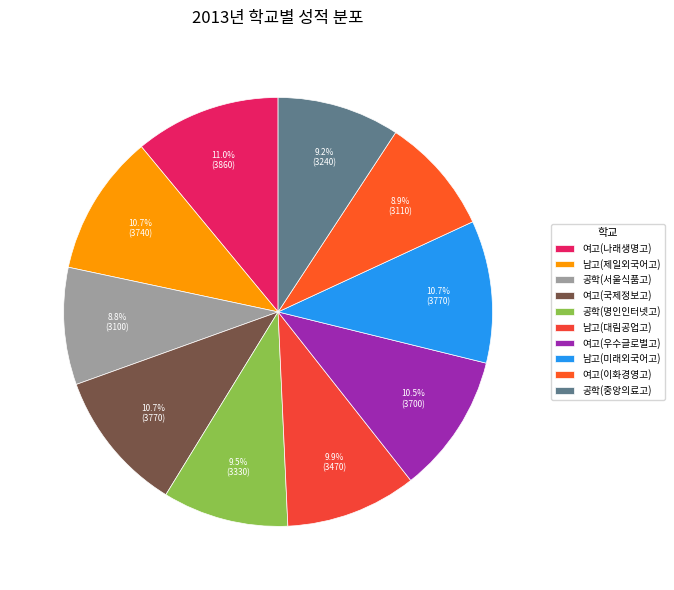

Is 남고(미래외국어고) the majority of the pie?

No